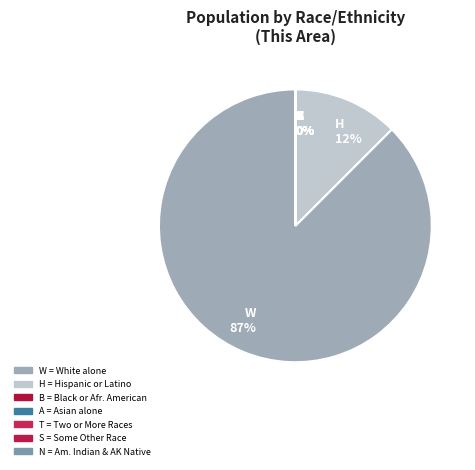

Is W 87% the majority of the pie?

Yes